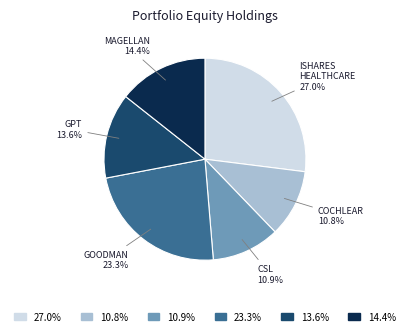

Is there any slice that represents more than half of the pie?

No